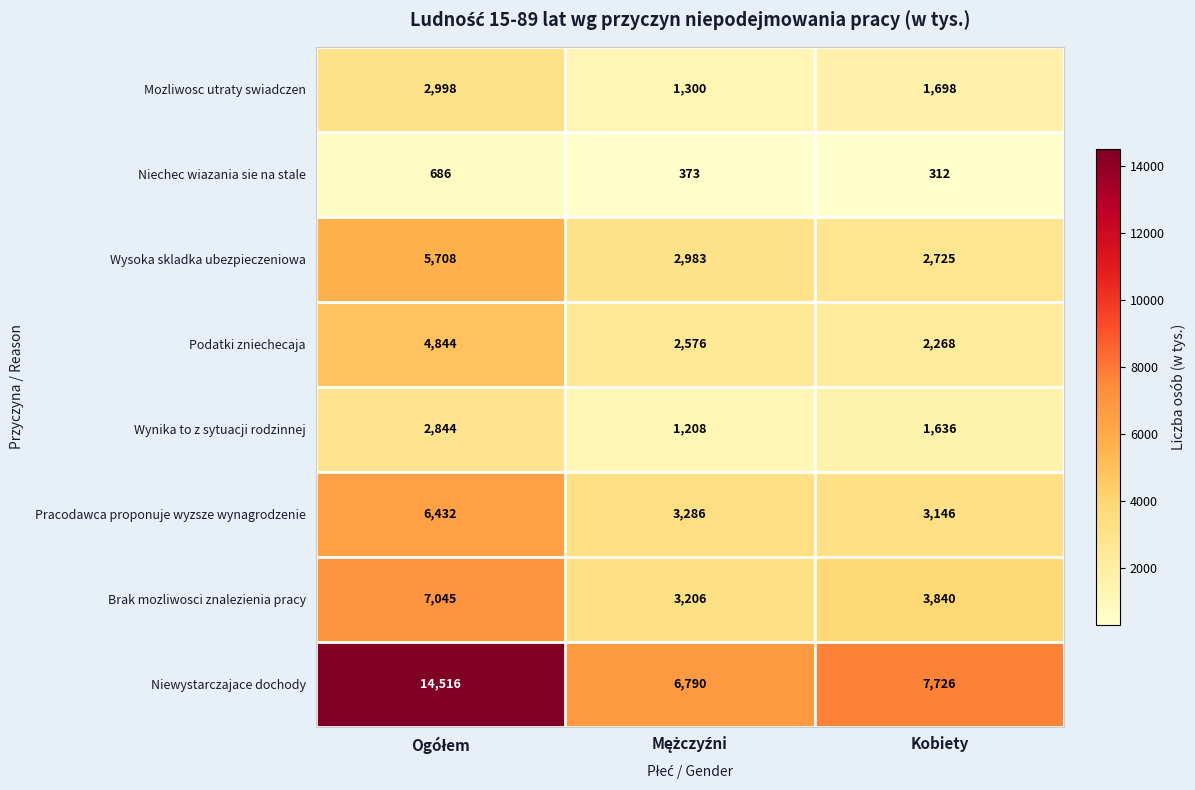

At which label is Wynika to z sytuacji rodzinnej closest to 2026?

Kobiety